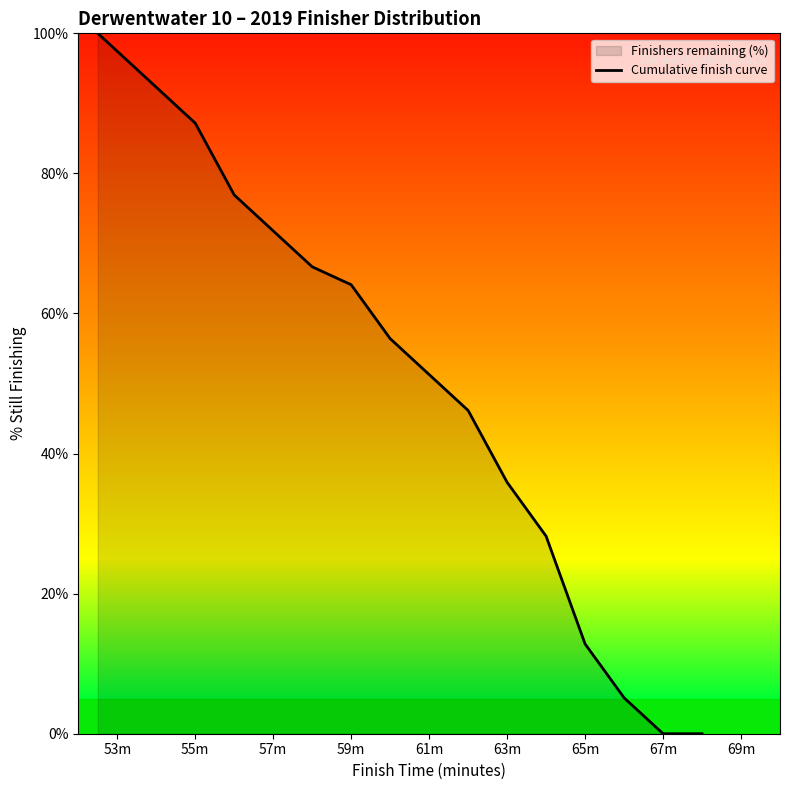

True or false: the data has more than 1 interior local peaks.

False